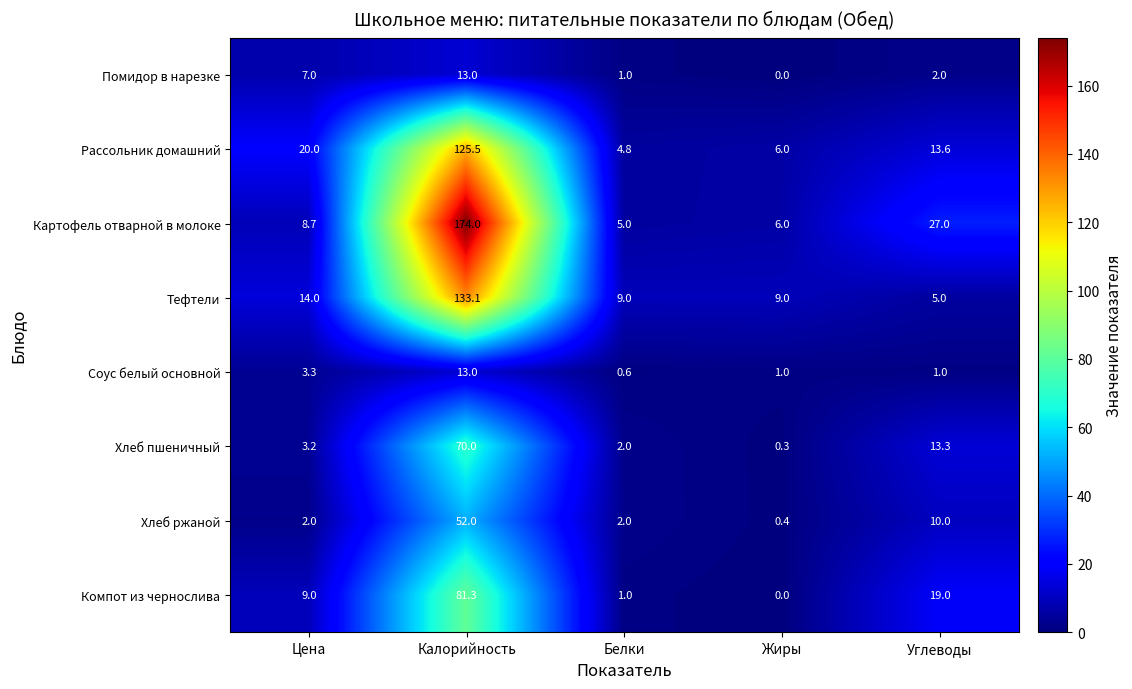

List the labels in order of Картофель отварной в молоке value, largest first.

Калорийность, Углеводы, Цена, Жиры, Белки